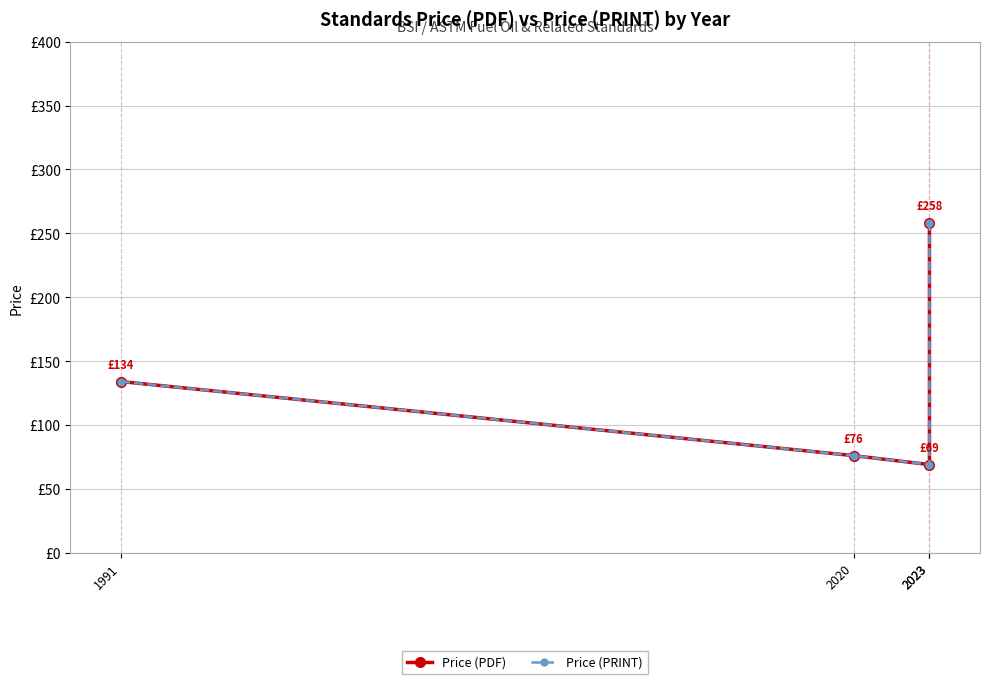

List the labels in order of Price (PRINT) value, smallest first.

2023, 2020, 1991, 2023